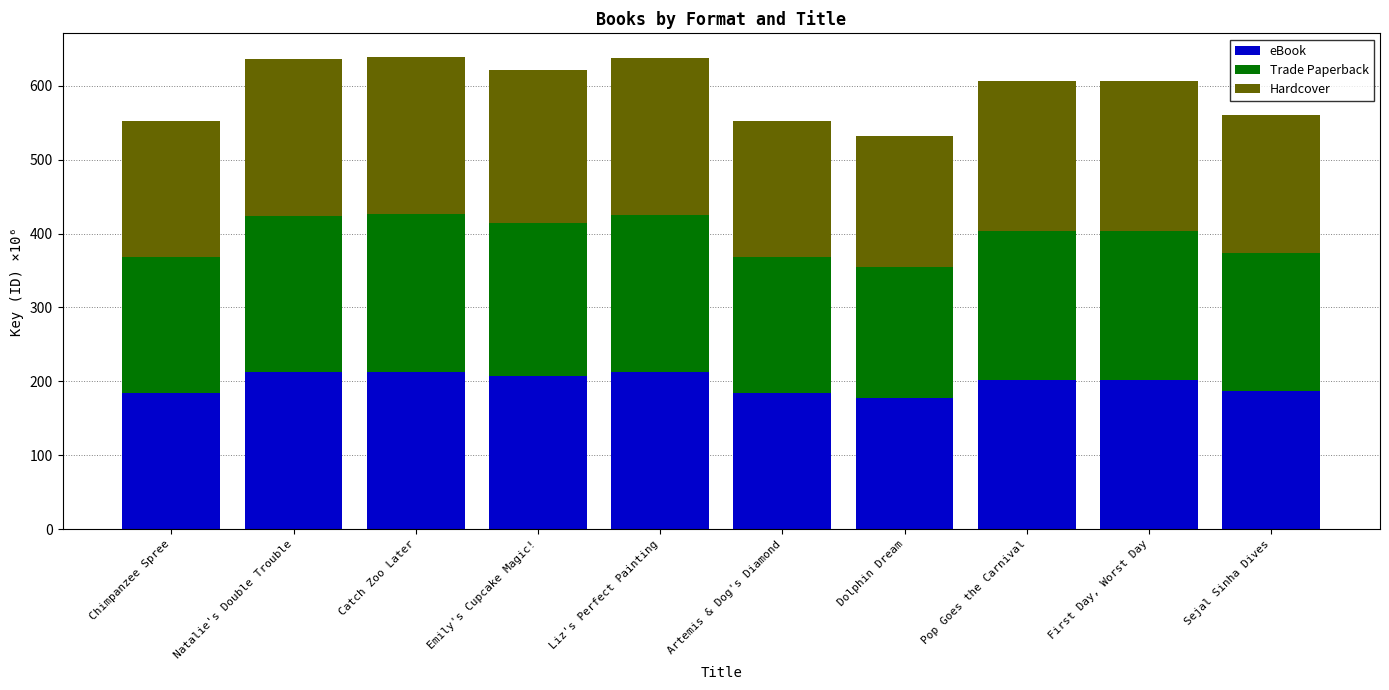

What is the total value across all series at Sejal Sinha Dives?

560.1